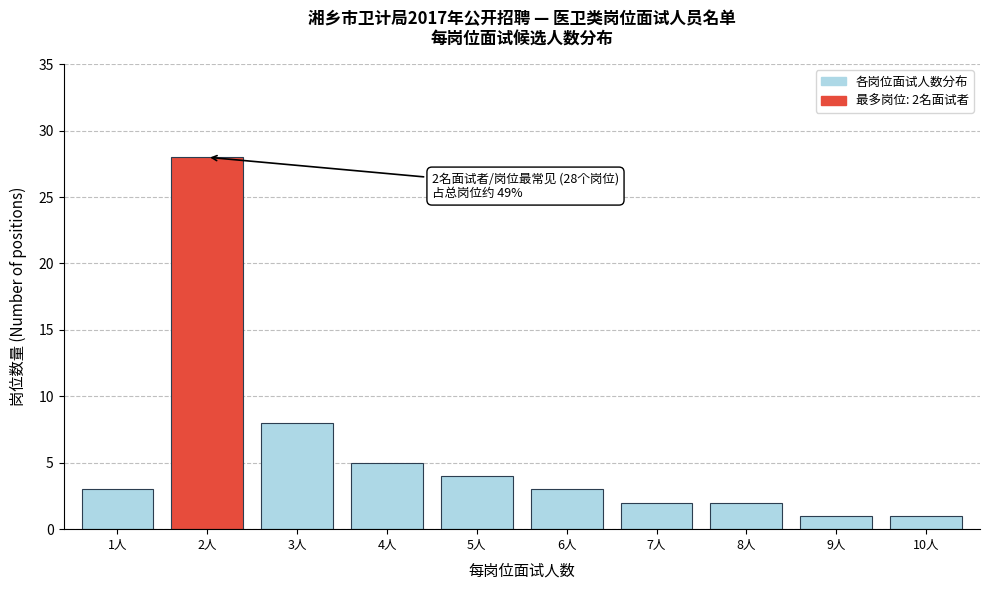

Reading left to right, transcribe all the data shown in this chart.

3	28	8	5	4	3	2	2	1	1